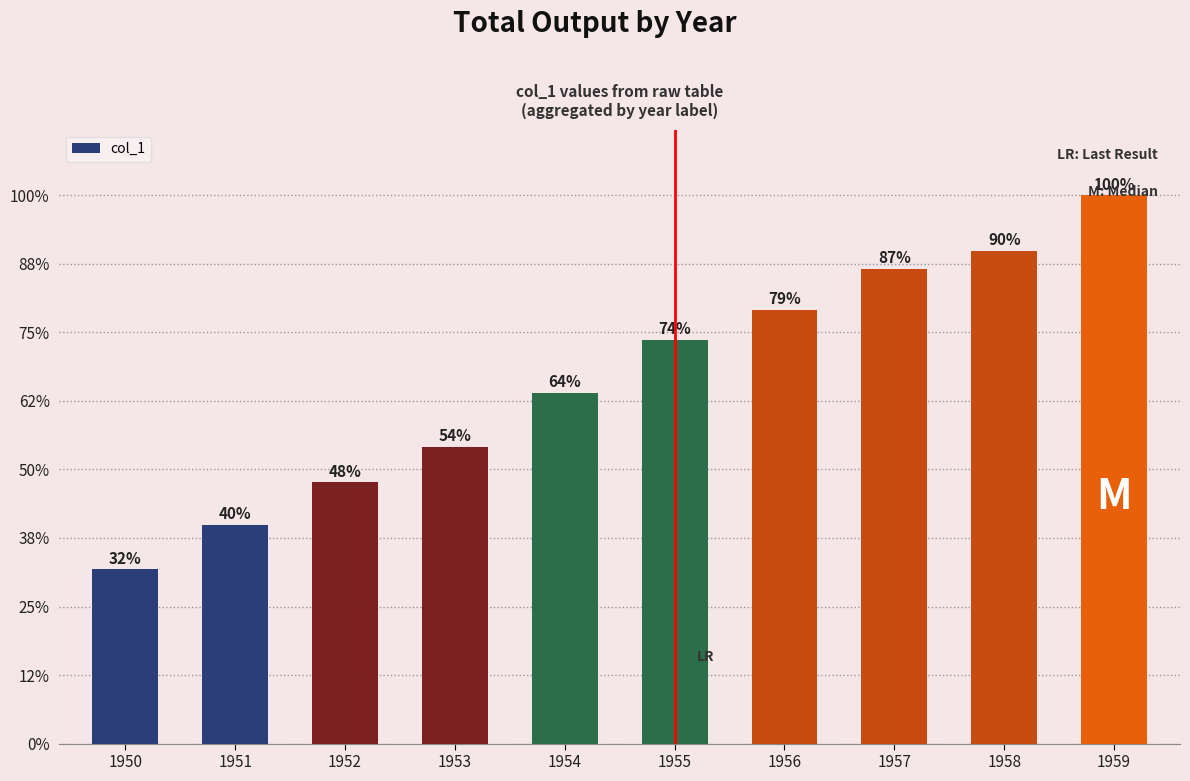

List the labels in order of value, largest first.

1959, 1958, 1957, 1956, 1955, 1954, 1953, 1952, 1951, 1950